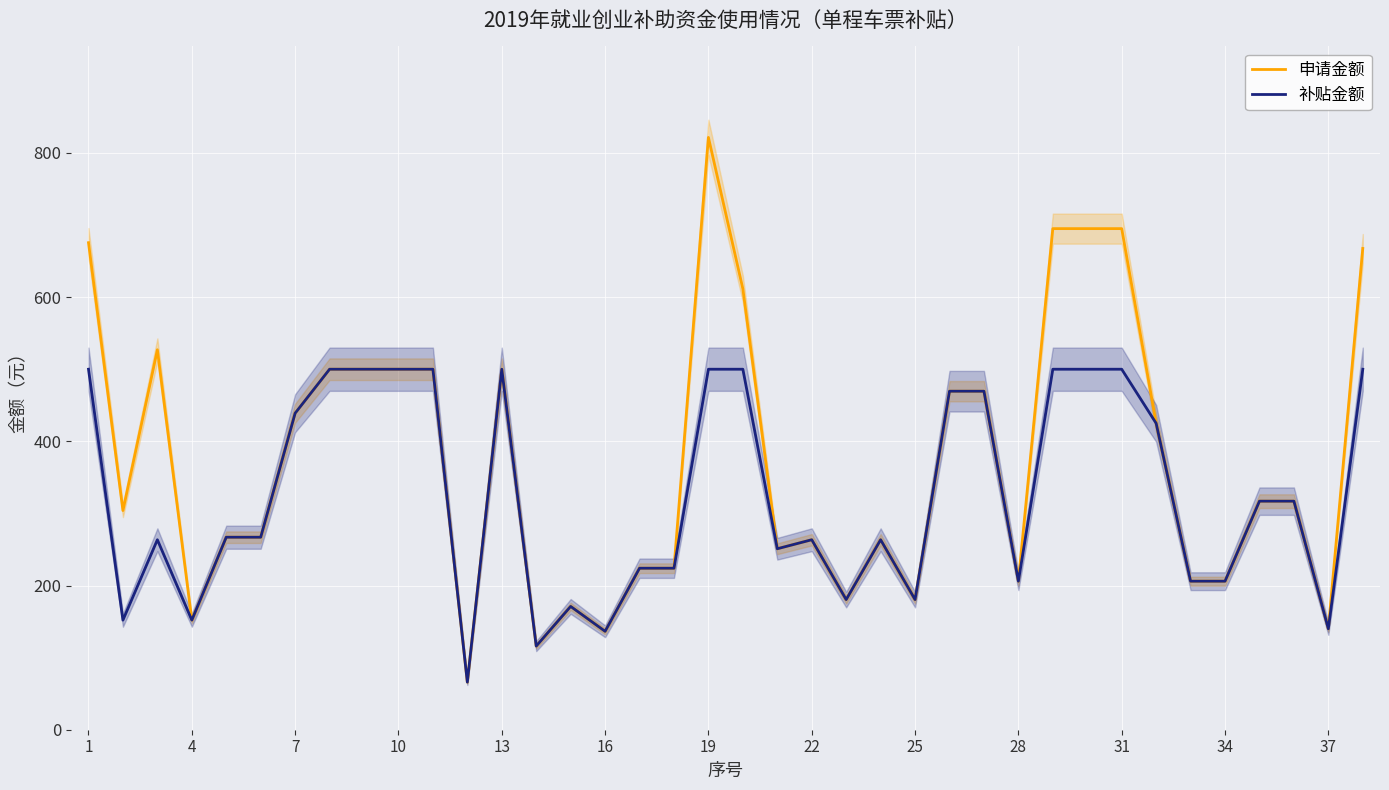

True or false: 申请金额 has a value of 310.8 at 34.

False